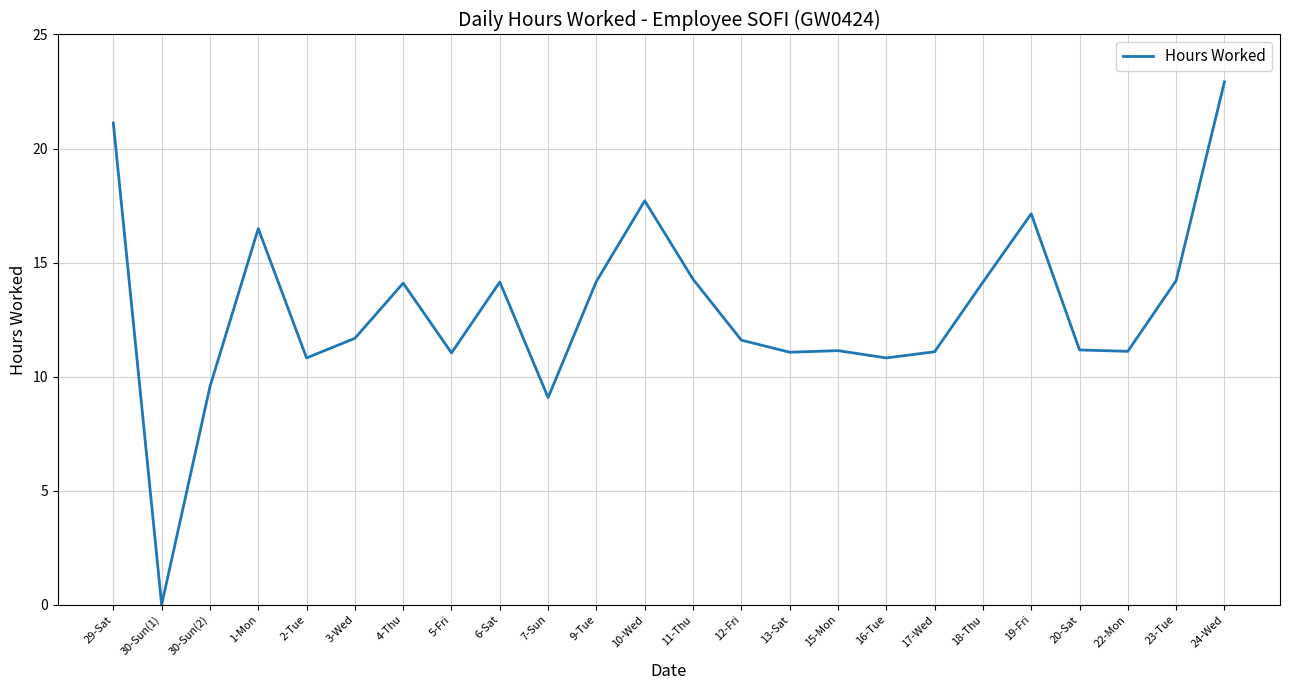

The chart shows a value of 11.6 at 12-Fri. True or false?

True